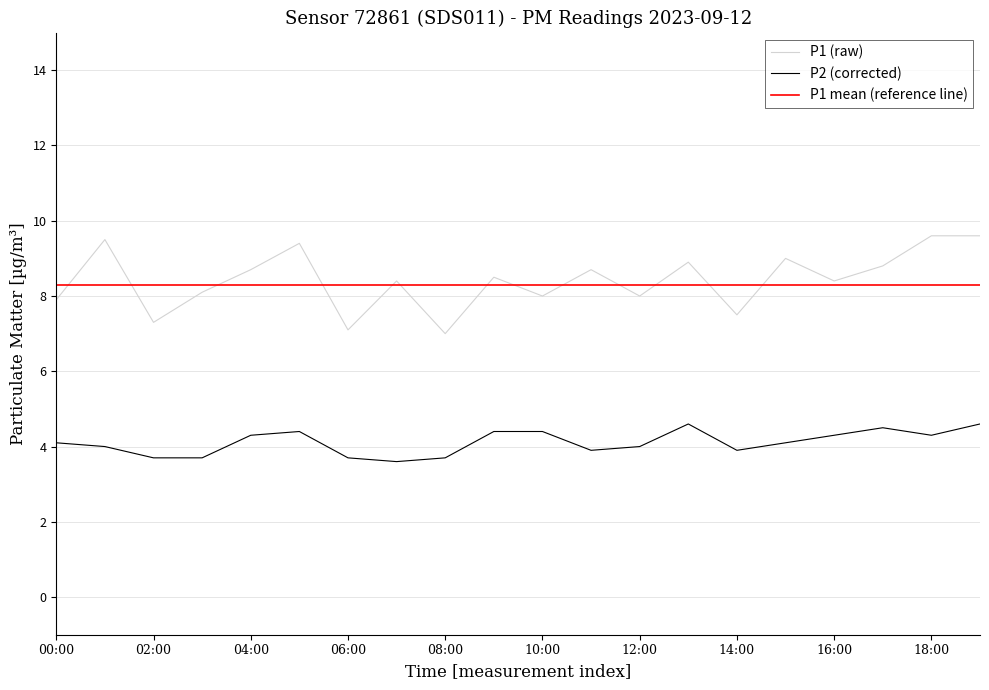

What is the highest value of the P2 (corrected) series?

4.6